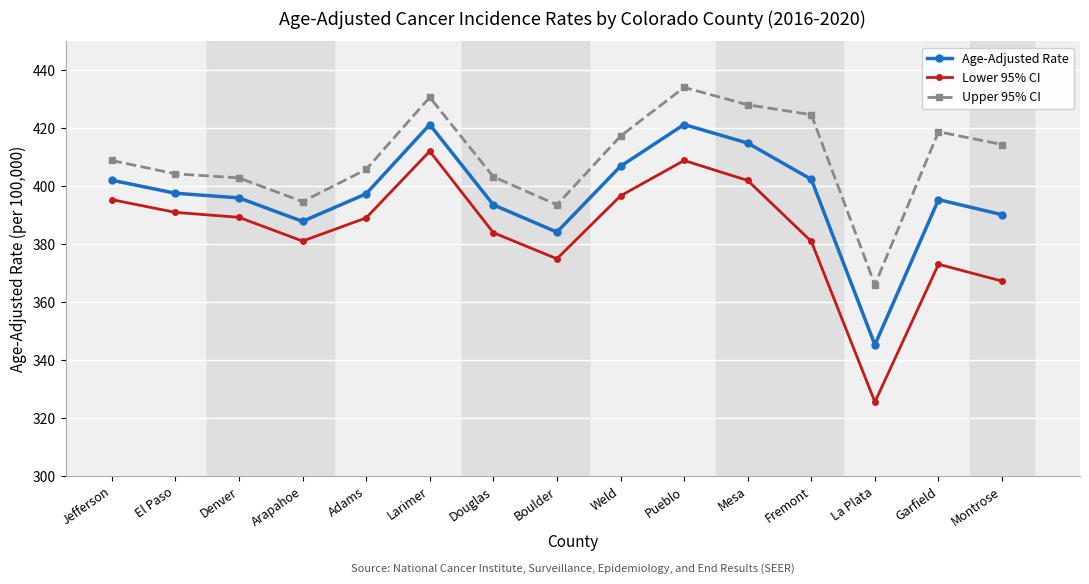

Rank the series by their average value, from highest to lowest.

Upper 95% CI, Age-Adjusted Rate, Lower 95% CI